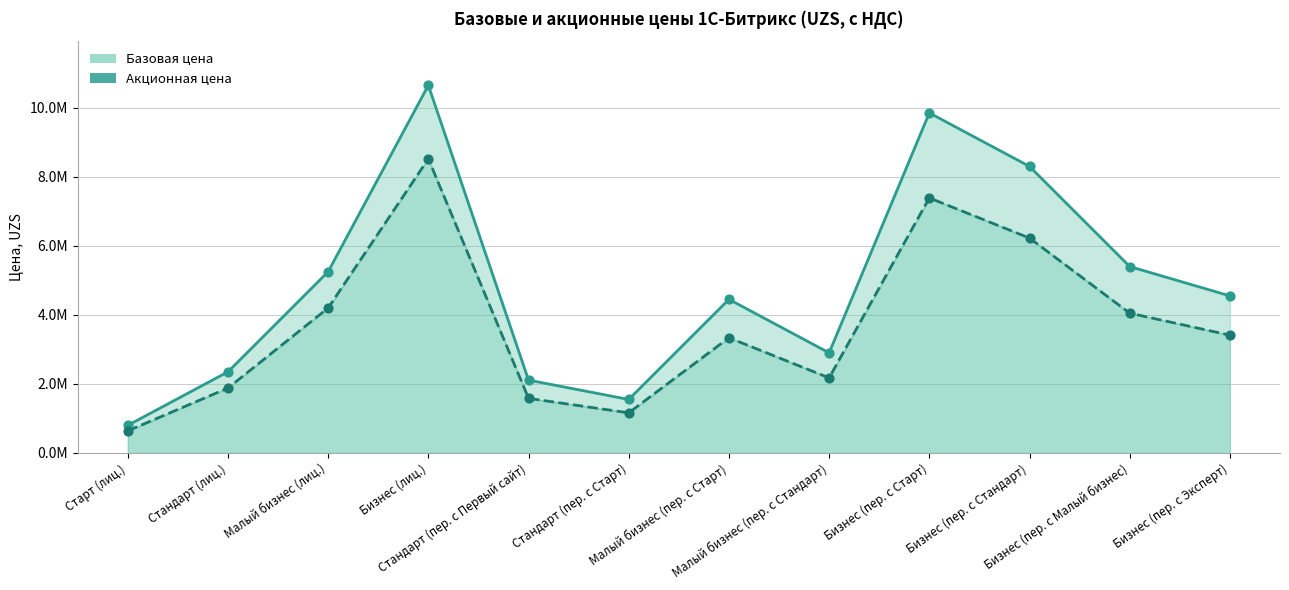

Which series contains the lowest Y value?

Акционная цена (линия)